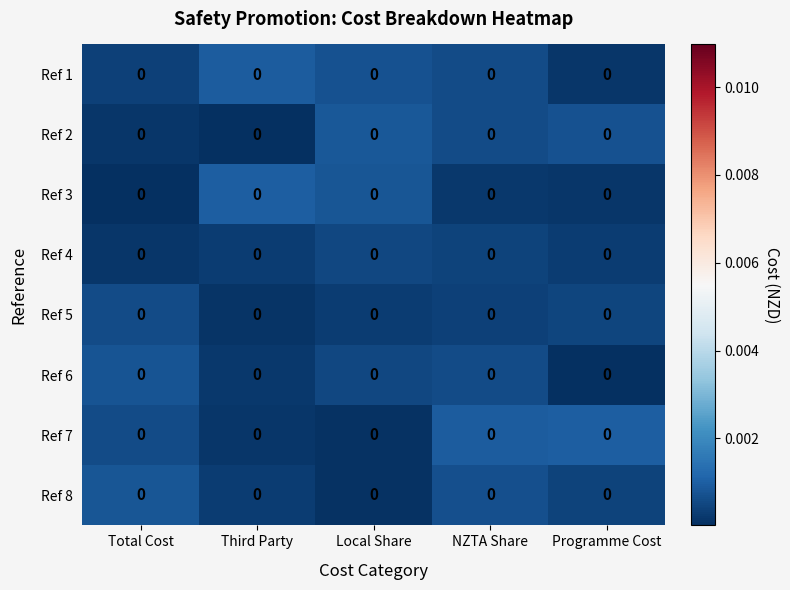

Between Total Cost and NZTA Share, which is larger?

NZTA Share